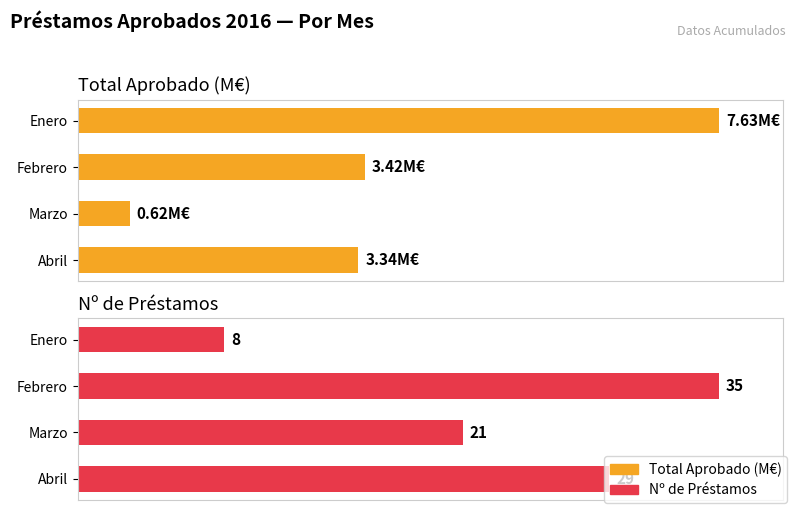

Rank the series by their maximum value, from highest to lowest.

Nº de Préstamos, Total Aprobado (M€)